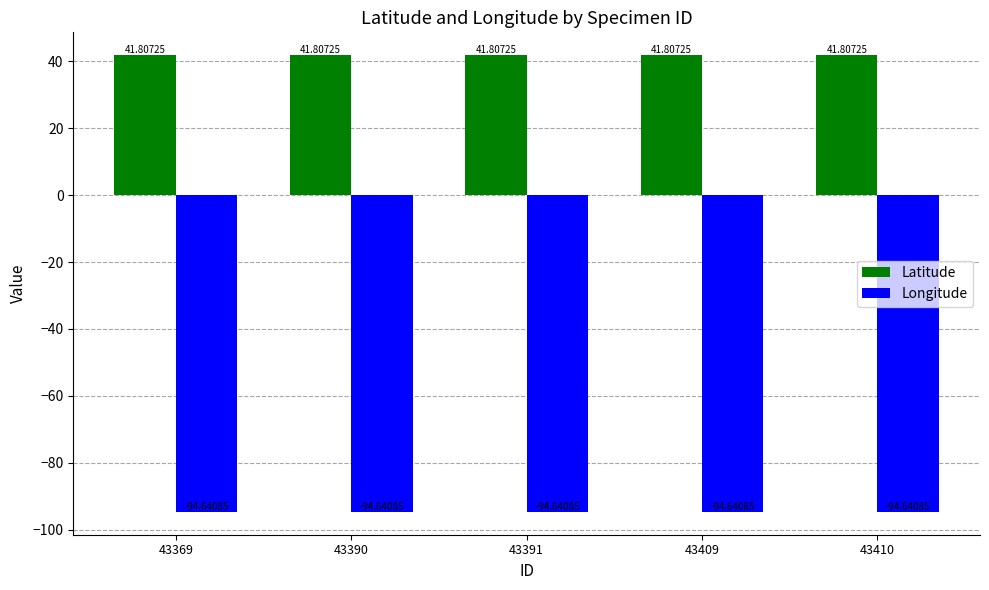

What is the value of the Longitude bar at the 2nd from the left?

-94.6